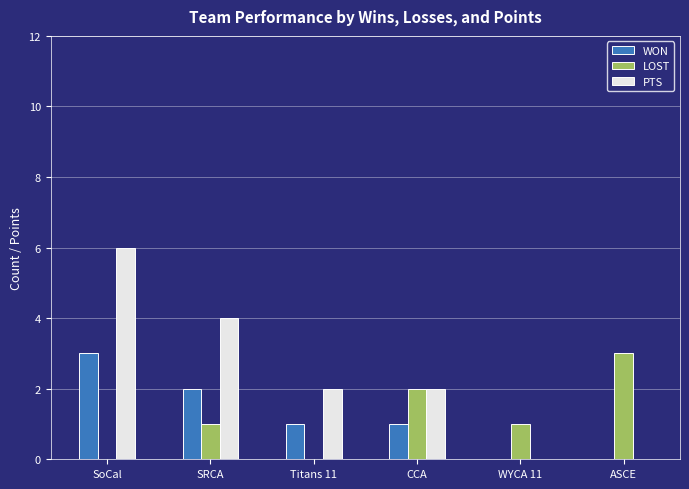

What is the sum of all WON values?

7